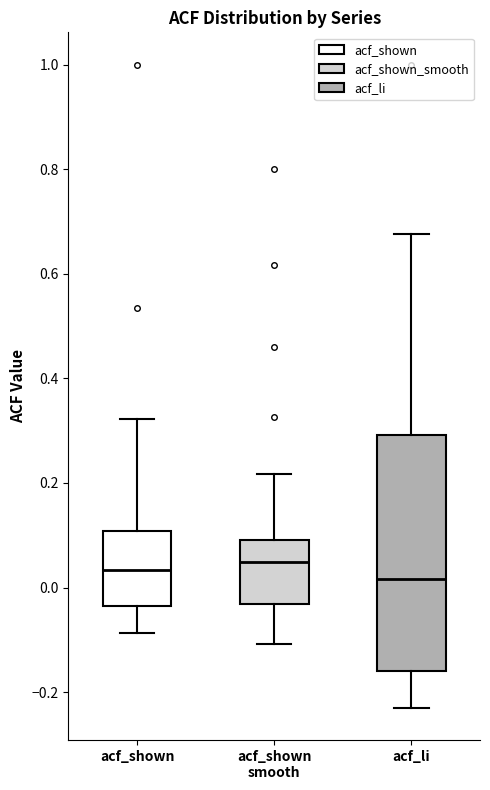

Reading left to right, read every box against the y-axis: the position of its median line, the range the box covers, and the ends of its whiskers. The values are not printed on the chart, so give them approximately, as read against the axis.

acf_shown: median 0.04, box -0.04 to 0.10, whiskers -0.08 to 0.32
acf_shown smooth: median 0.04, box -0.04 to 0.10, whiskers -0.10 to 0.22
acf_li: median 0.02, box -0.16 to 0.30, whiskers -0.22 to 0.68